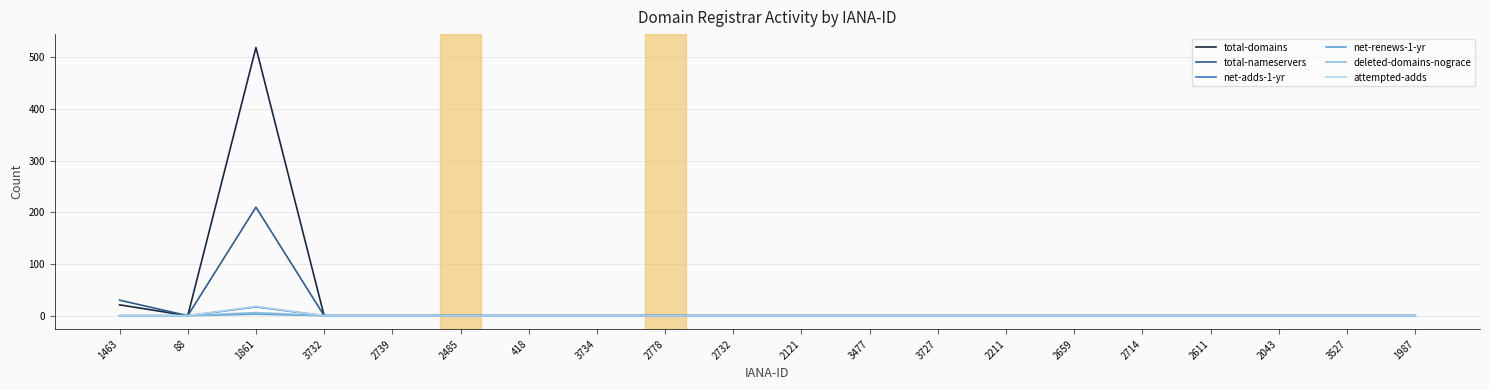

At which label is total-domains closest to 259?

1463